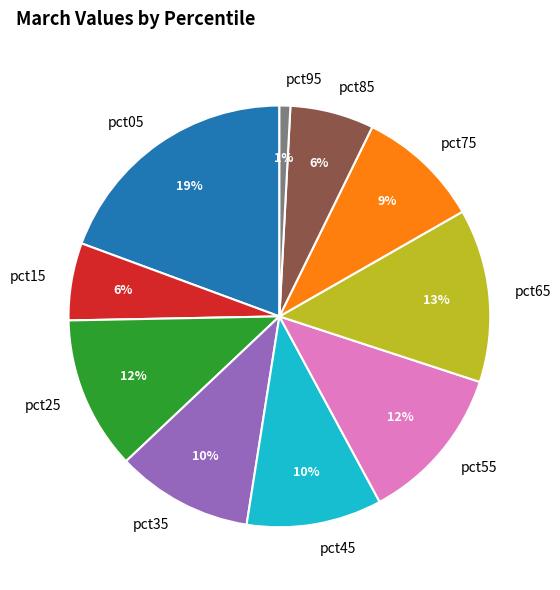

Is pct75 the majority of the pie?

No